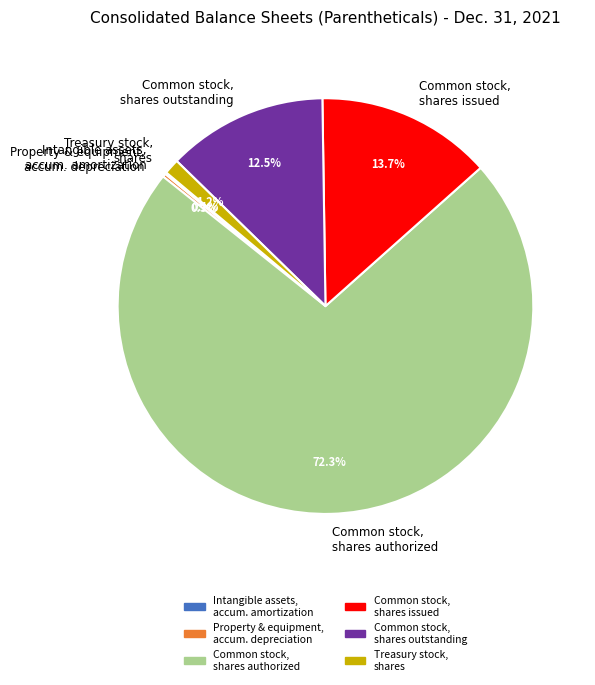

What is the largest slice in the pie chart?

Common stock, shares authorized